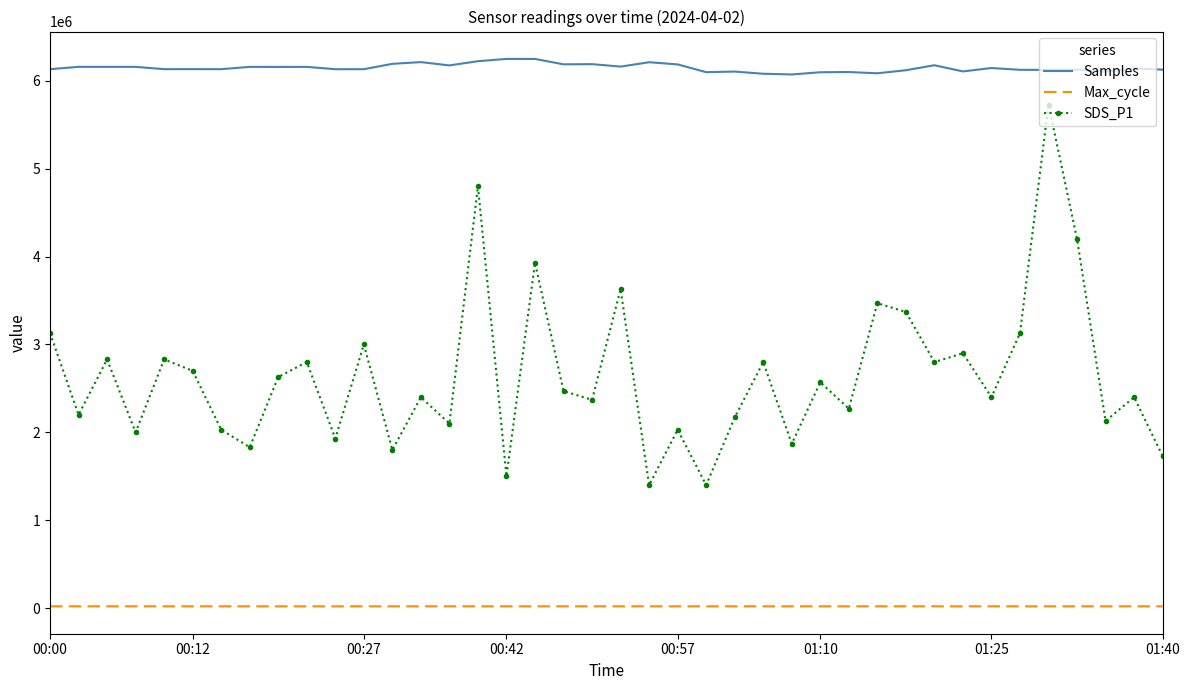

True or false: Max_cycle and SDS_P1 intersect in this chart.

False